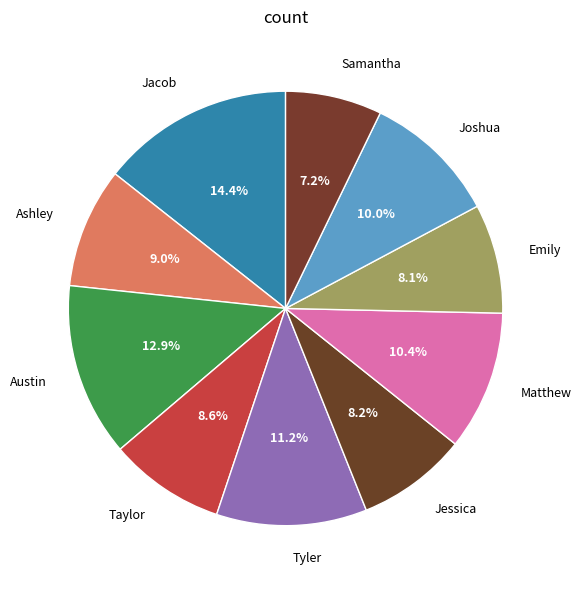

Does Ashley represent more than half of the total?

No